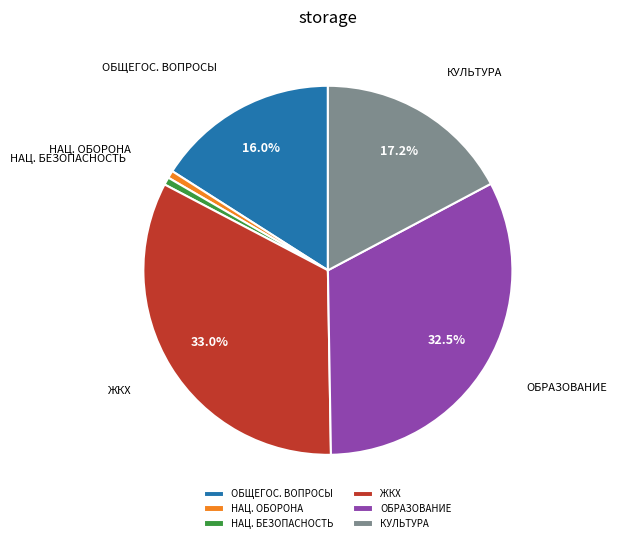

What is the ratio of the value at КУЛЬТУРА to the value at НАЦ. БЕЗОПАСНОСТЬ?

25.8